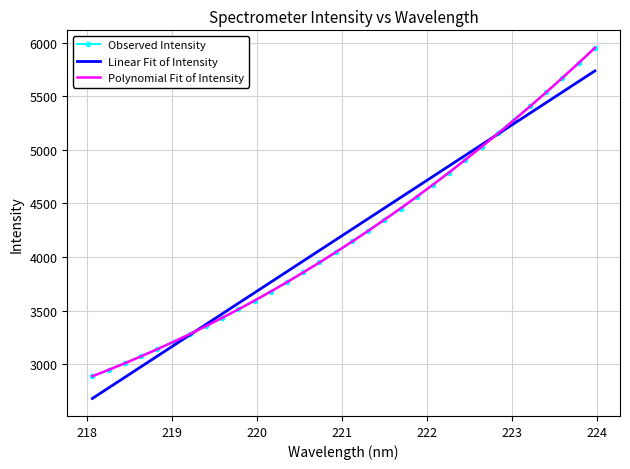

What is the maximum value for Observed Intensity?

5951.9